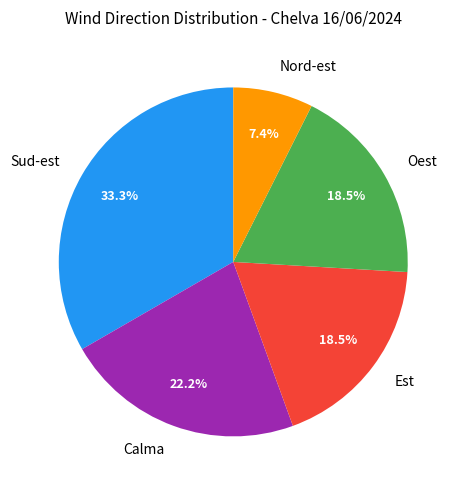

To the nearest percent, what is the difference between the Sud-est and Calma slice percentages?

11%